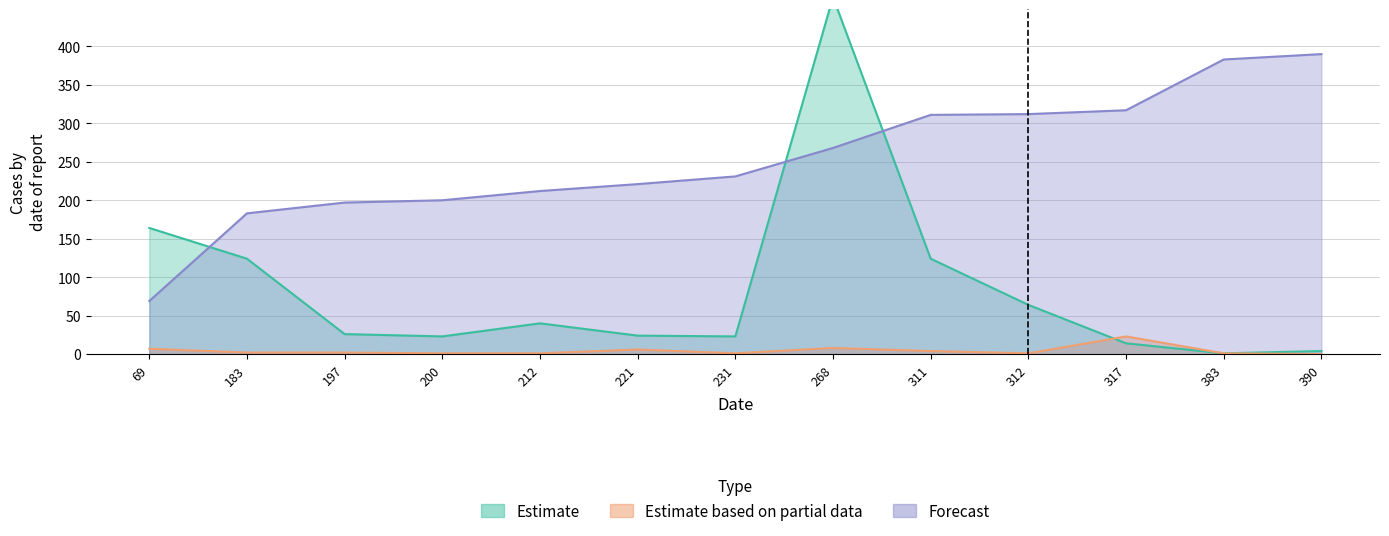

What are all the series names shown in the legend?

Estimate, Estimate based on partial data, Forecast